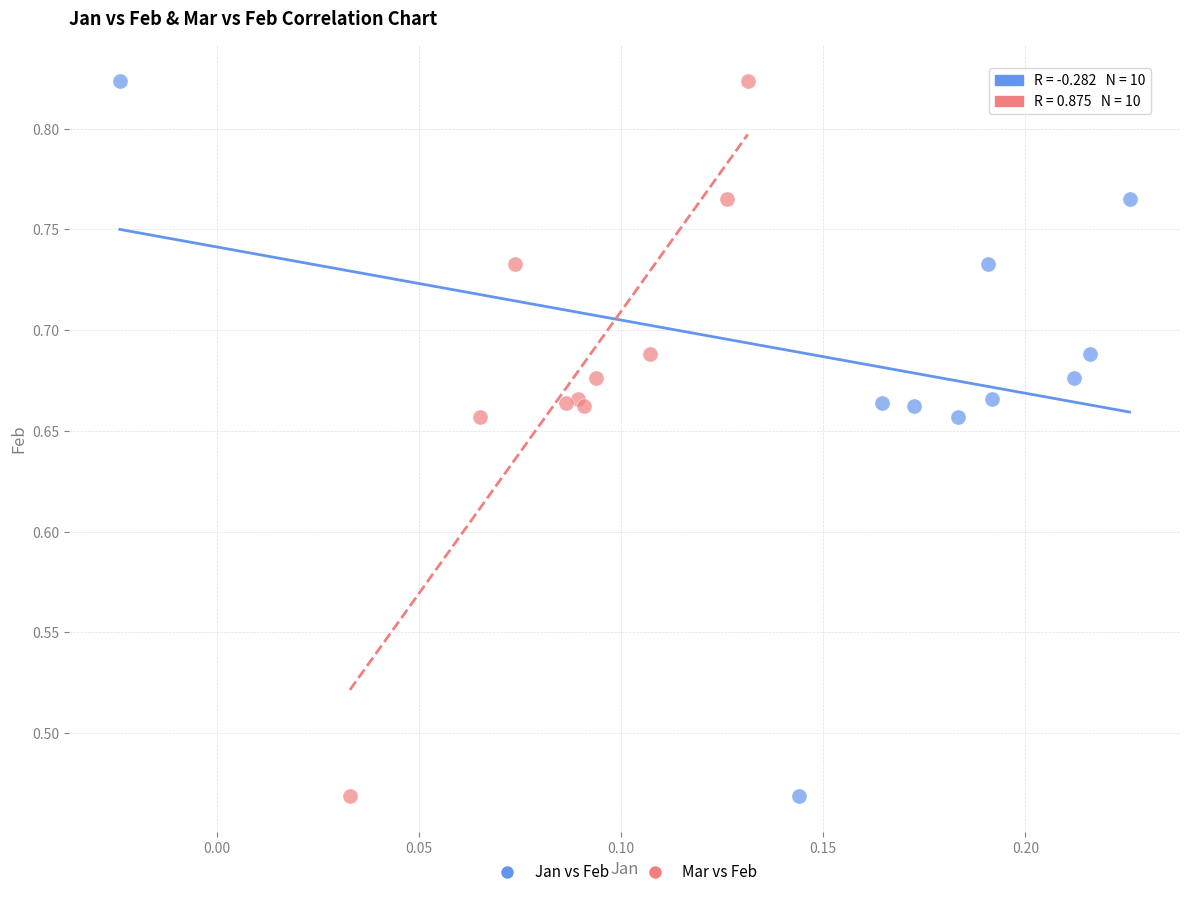

What are all the series names shown in the legend?

Jan vs Feb, Mar vs Feb